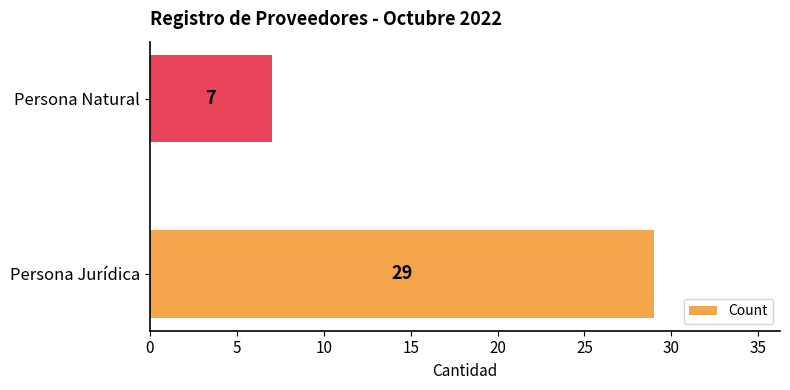

Rank the categories by value from lowest to highest.

Persona Natural, Persona Jurídica